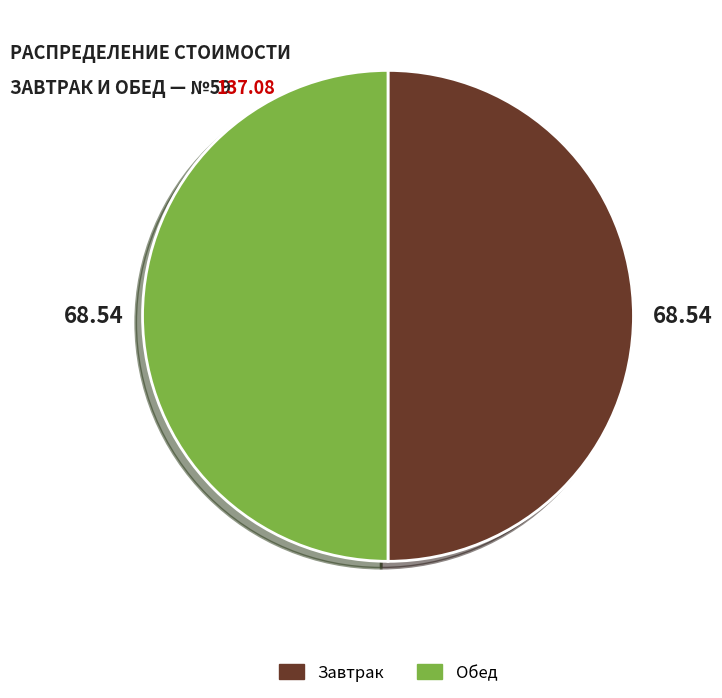

What is the ratio of the value at Обед to the value at Завтрак?

1.0